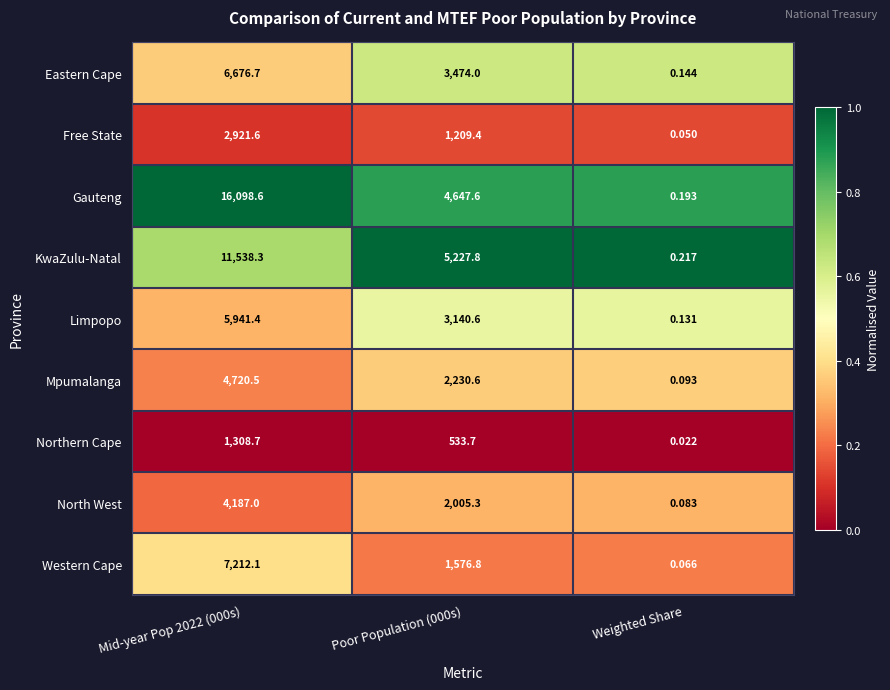

Which series changed the most between Mid-year Pop 2022 (000s) and Weighted Share?

Gauteng